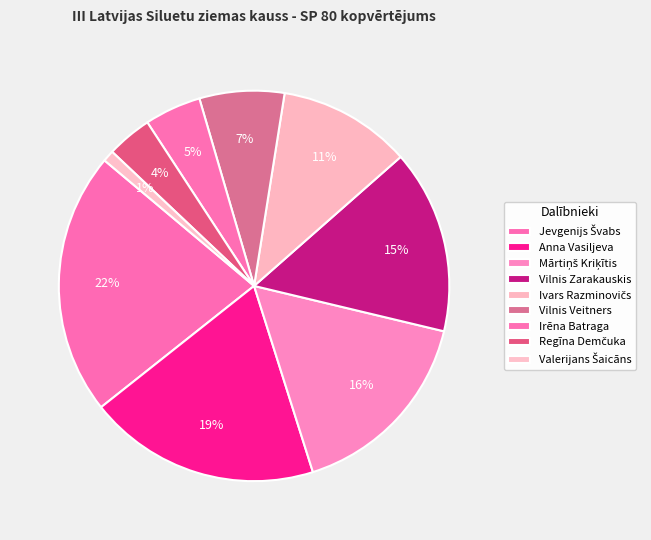

How many segments does this pie chart have?

9